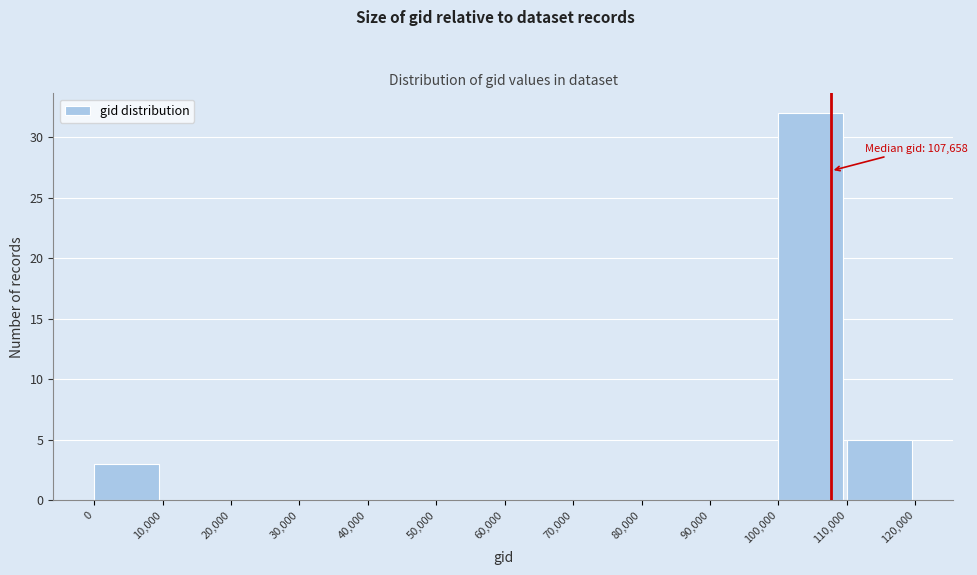

Which range on the x-axis has the tallest bar?

100,000 to 110,000